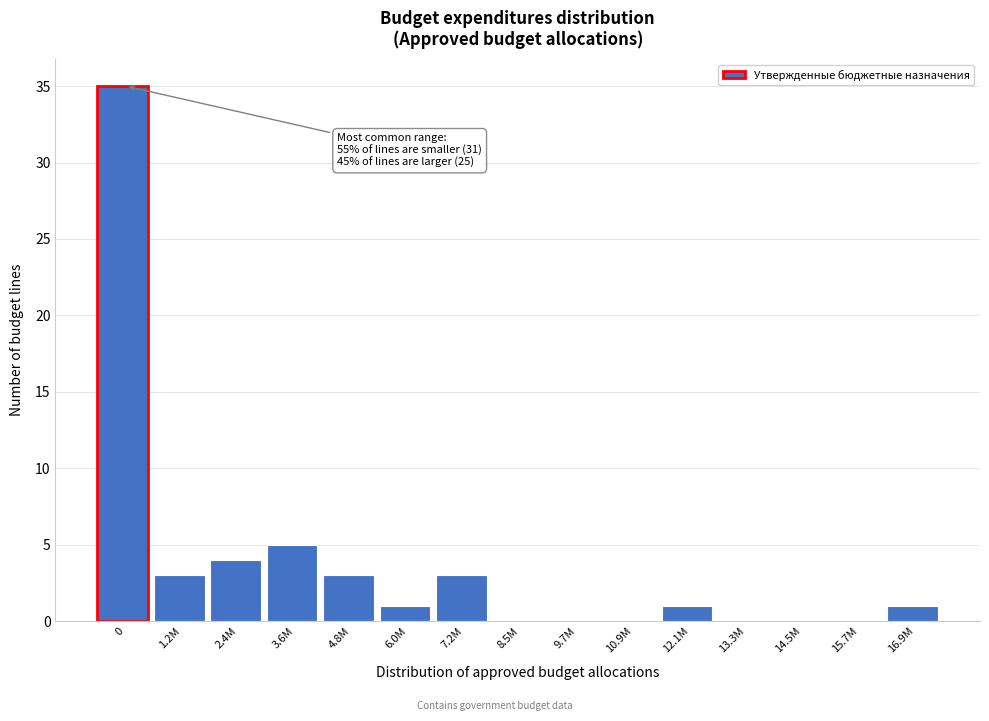

Reading left to right, list all the values displayed in this chart.

0=35	1.2M=3	2.4M=4	3.6M=5	4.8M=3	6.0M=1	7.2M=3	8.5M=0	9.7M=0	10.9M=0	12.1M=1	13.3M=0	14.5M=0	15.7M=0	16.9M=1